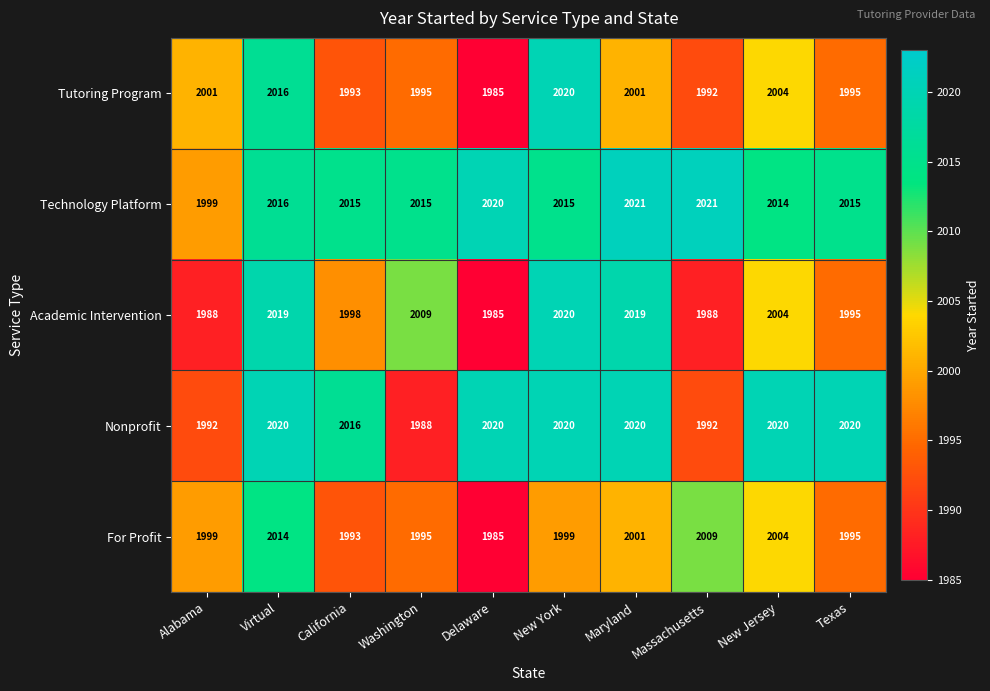

What is the smallest value displayed?

1985